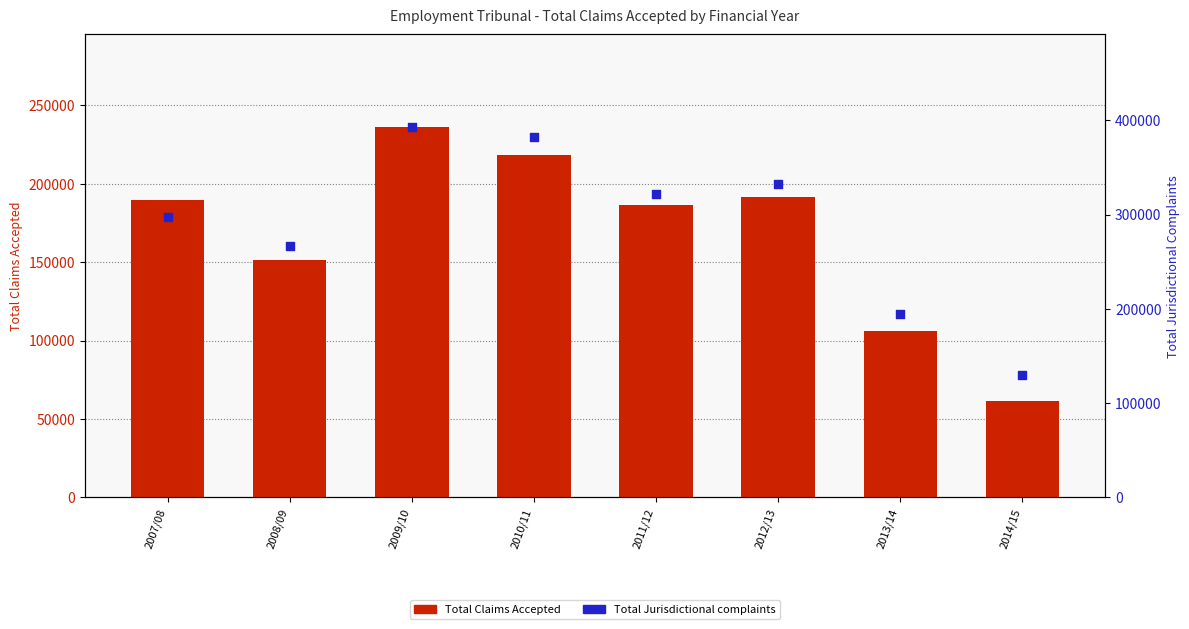

Which series has the largest total across all categories?

Total Jurisdictional complaints